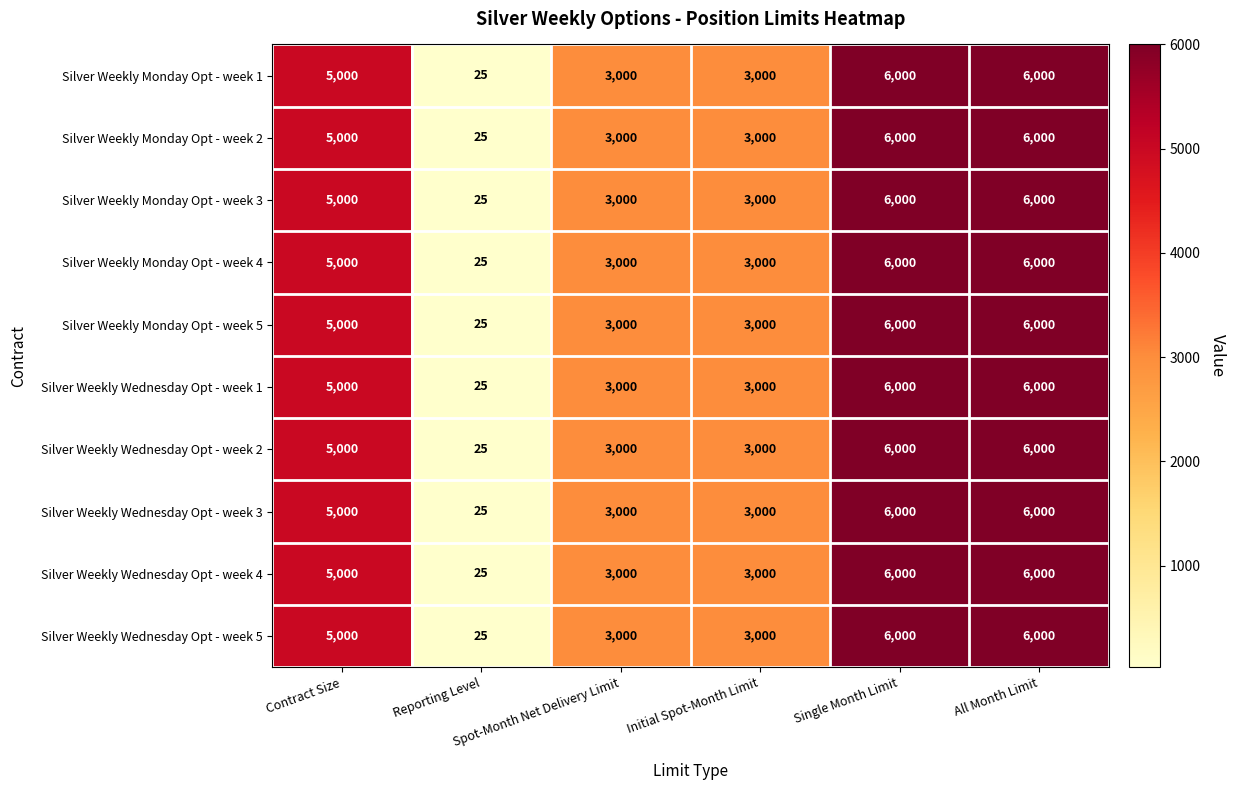

What is the sum of all Silver Weekly Monday Opt - week 1 values?

23025